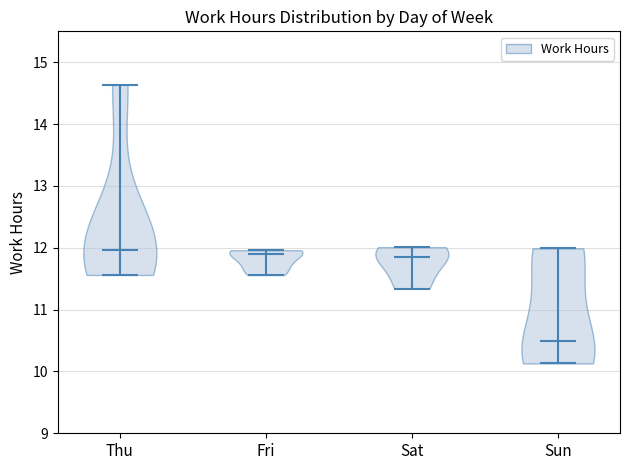

Which violin has the lowest median line?

Sun